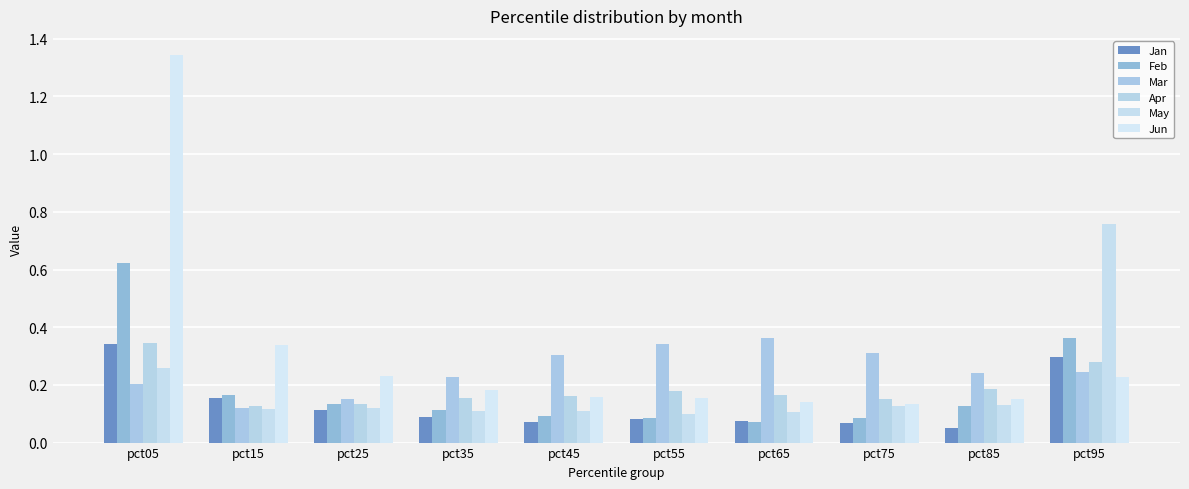

Which series has the largest range (max minus min)?

Jun